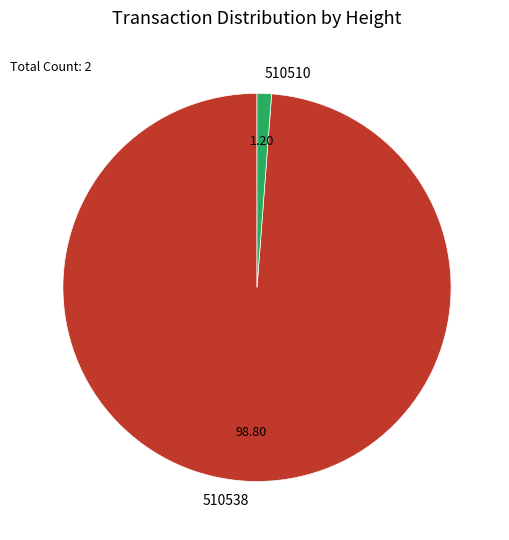

Rank the categories by value from highest to lowest.

510538, 510510